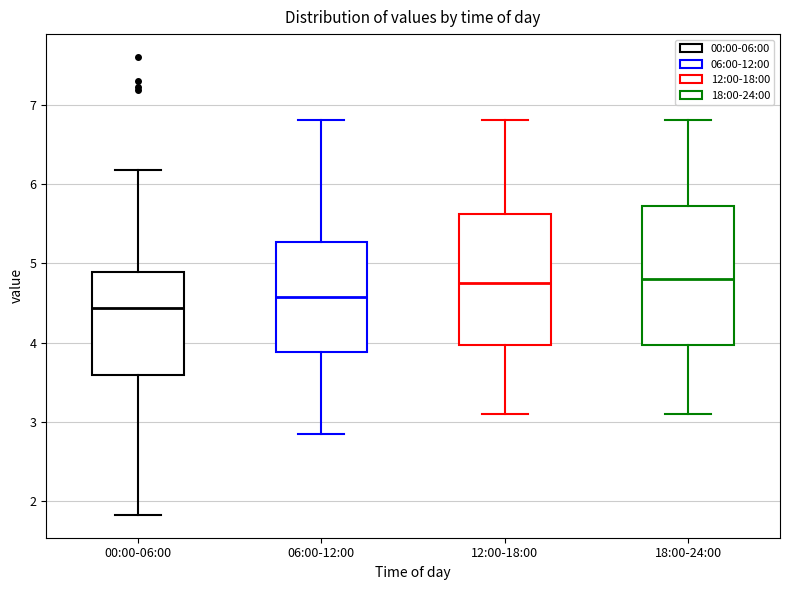

Which box's median line is the lowest?

00:00-06:00